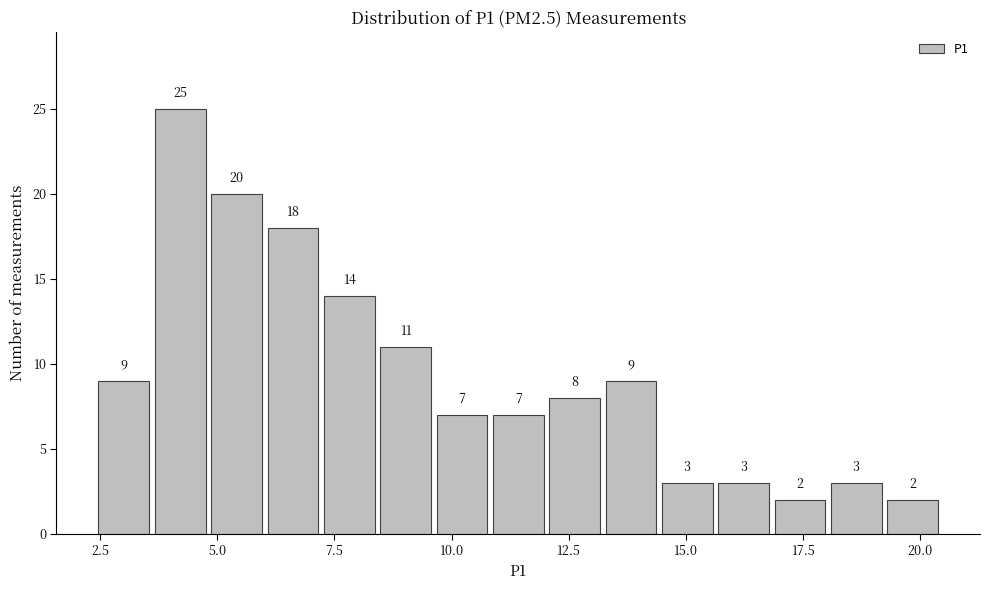

Around what value on the x-axis is the tallest bar? Give the approximate position of its centre, as read against the axis.

4.0